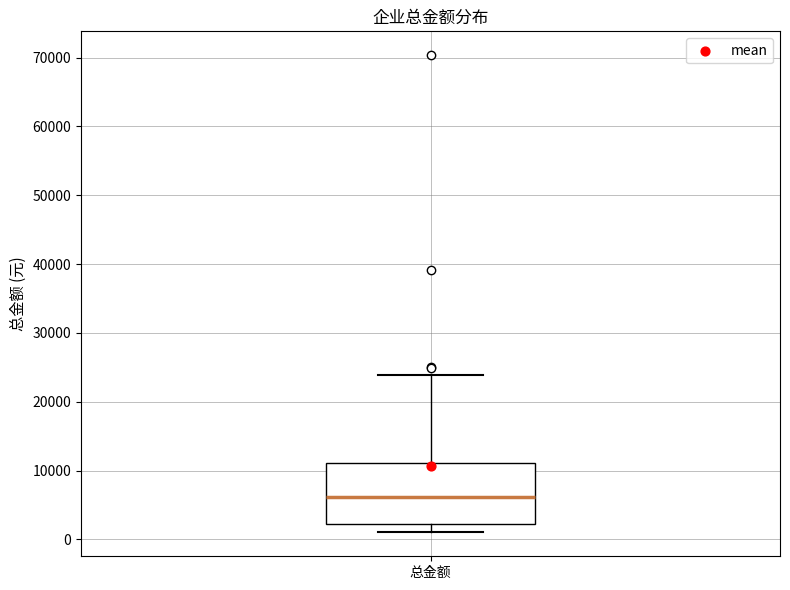

Read this box plot against the y-axis: the position of the median line, the range covered by the box, and the ends of both whiskers. The values are not printed on the chart, so give them approximately, as read against the axis.

median 6000, box 2000 to 11000, whiskers 1000 to 24000